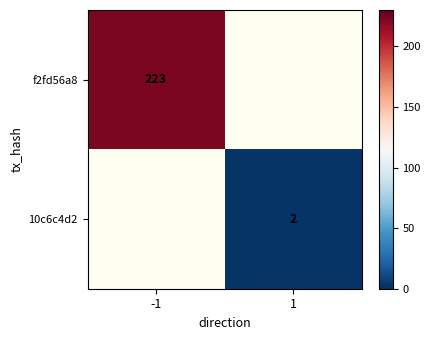

Is the value of f2fd56a8 at -1 greater than the value of 10c6c4d2 at 1?

Yes